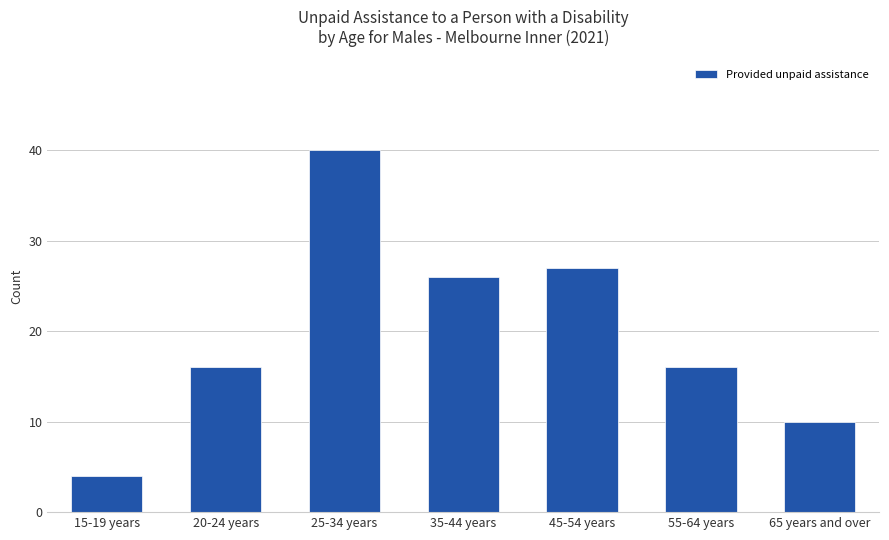

How many bars are there in total?

7